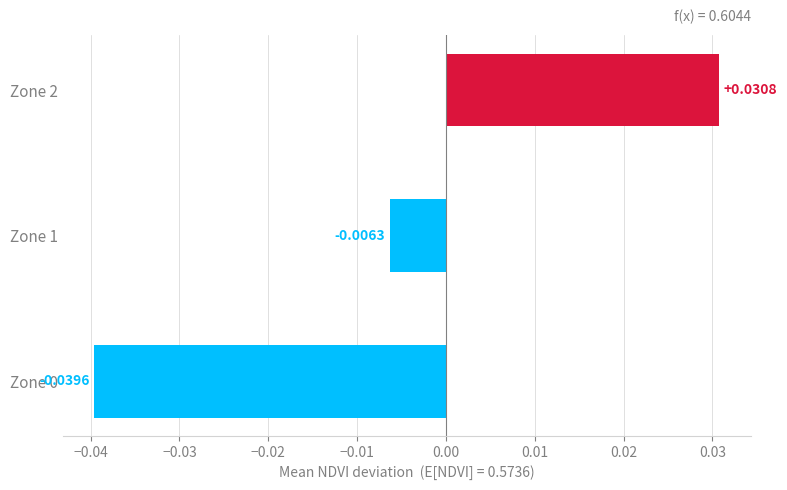

How many values are above zero?

1